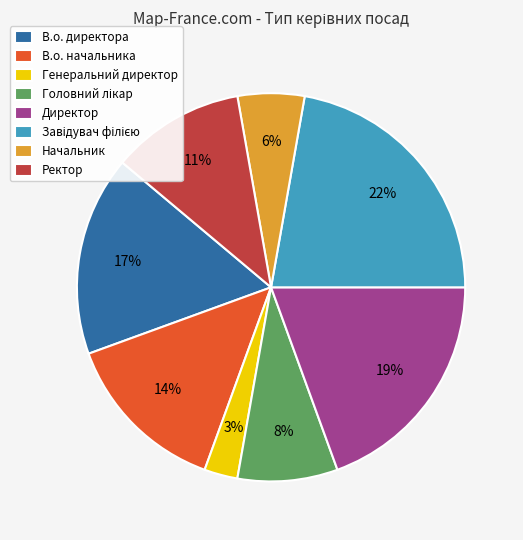

To the nearest percent, what is the average slice percentage?

12%